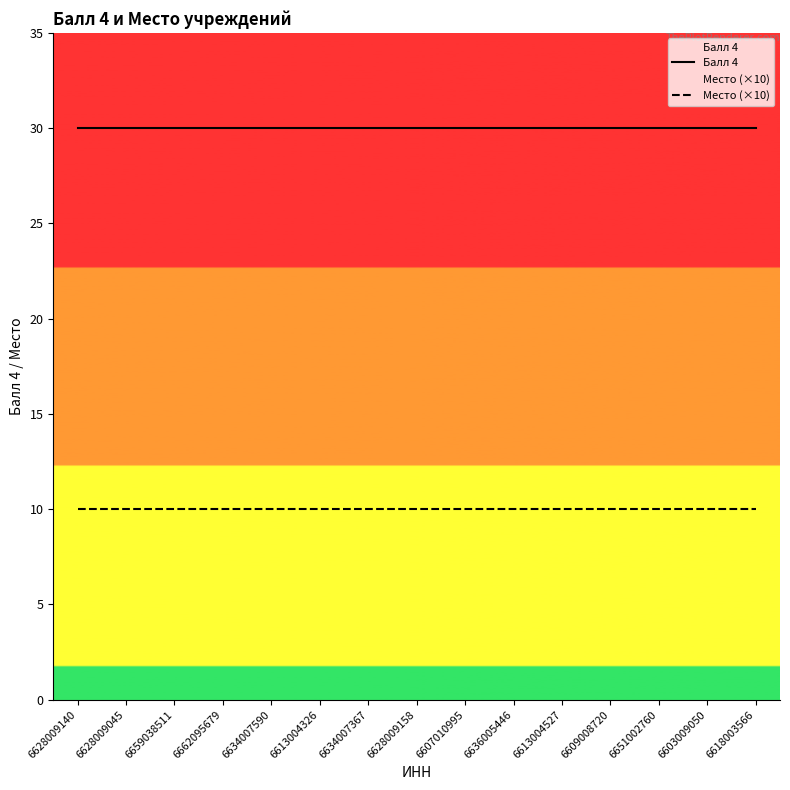

True or false: Место (×10) and Балл 4 cross at least once.

False